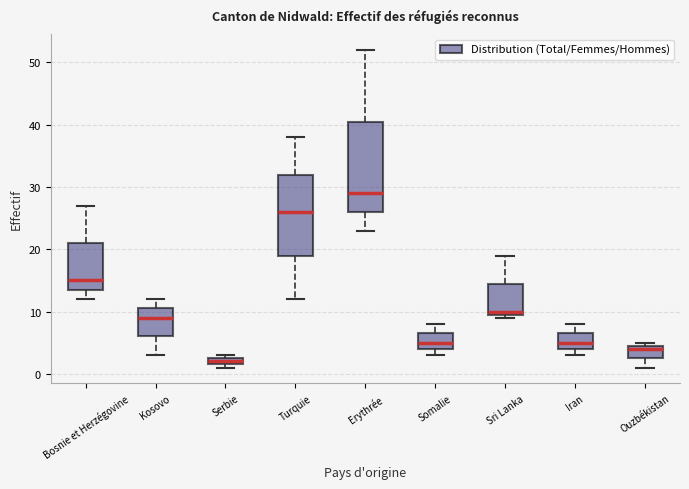

Comparing the boxes themselves (not the whiskers), which one is the tallest?

Erythrée